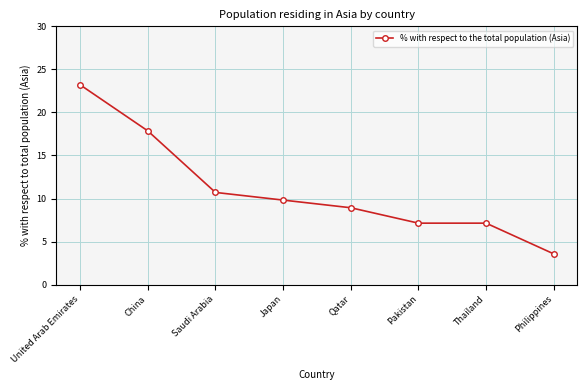

What is the difference between the maximum and second lowest values?

16.1